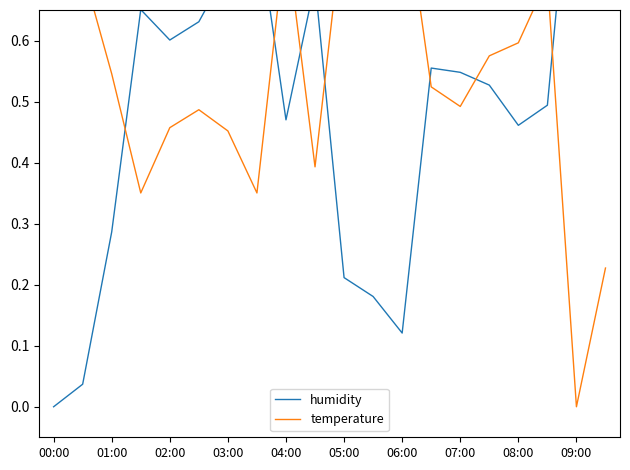

What is the total value across all series at 02:00?

1.1